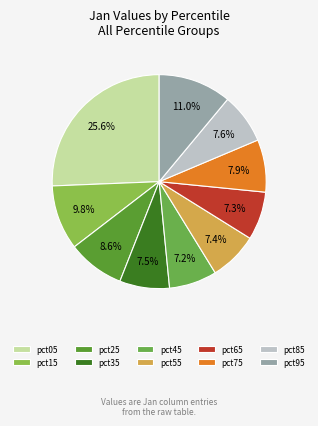

Count the number of slices in the pie.

10